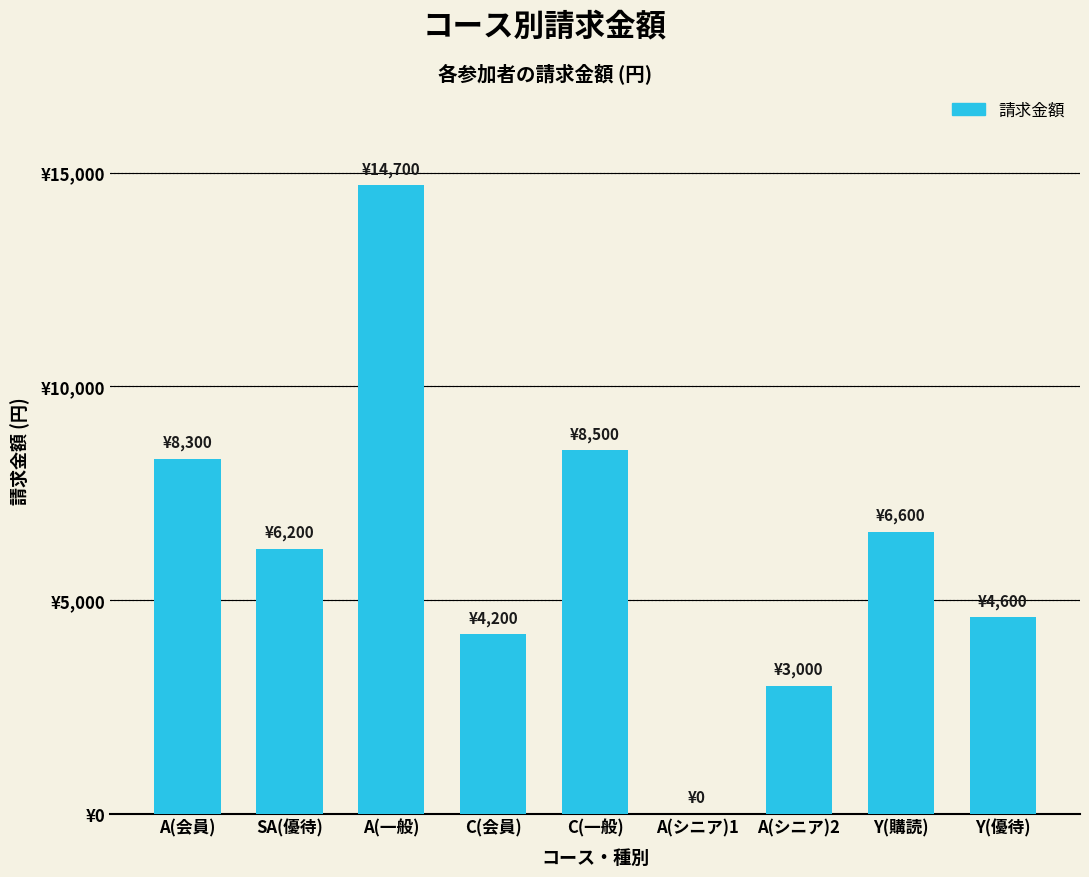

Reading left to right, what are all the values shown in this chart?

8300	6200	14700	4200	8500	0	3000	6600	4600